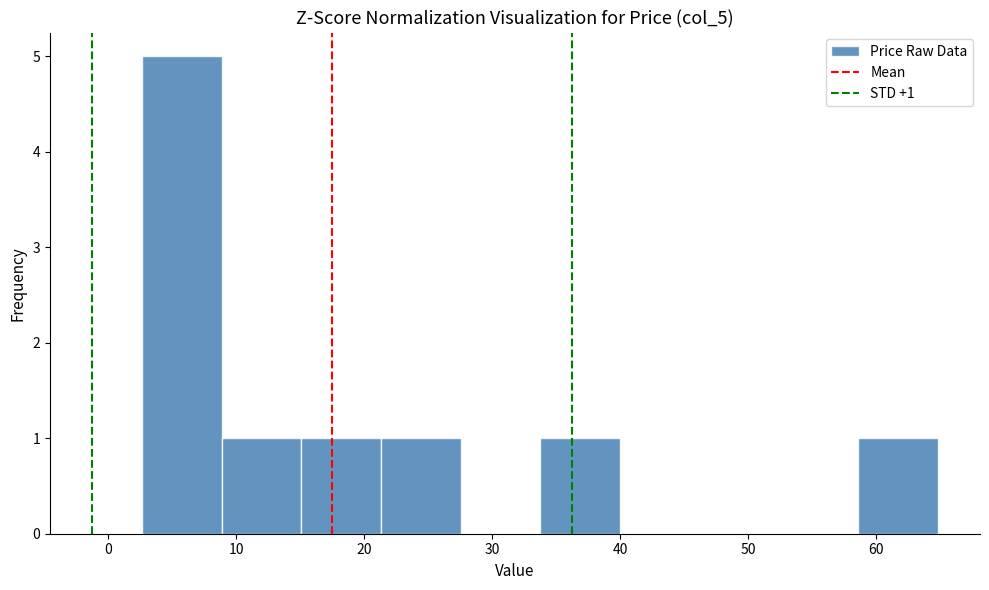

Which range on the x-axis has the tallest bar?

3 to 9